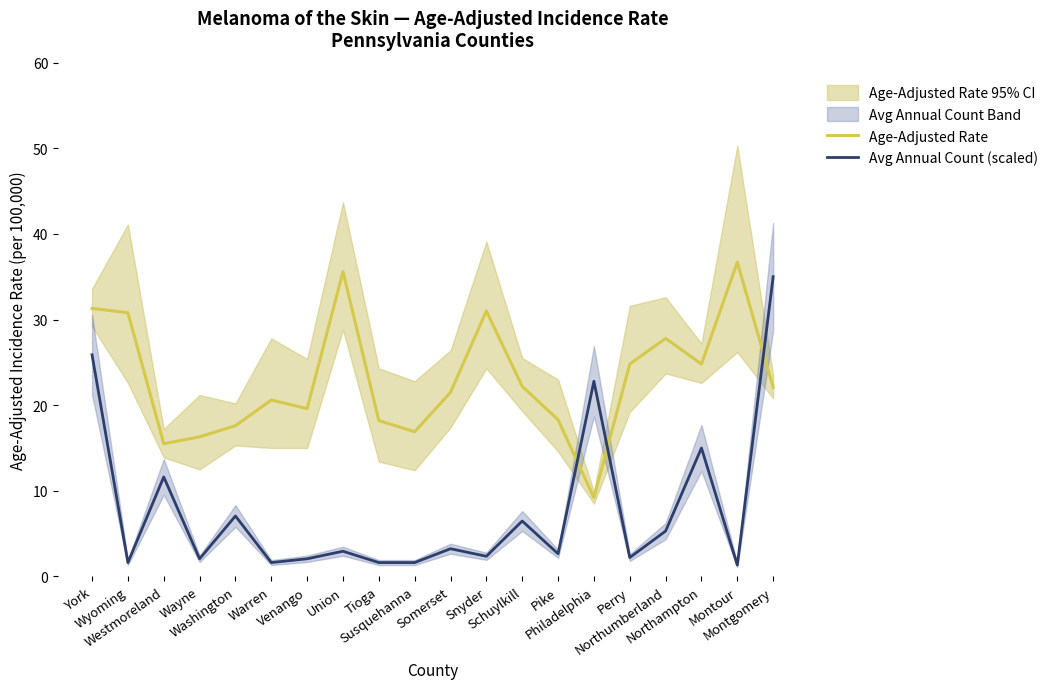

What is the greatest value displayed?

36.7